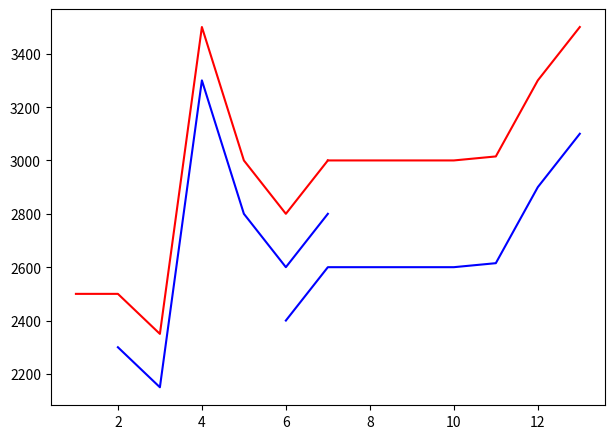

True or false: the data has more than 2 interior local peaks.

False